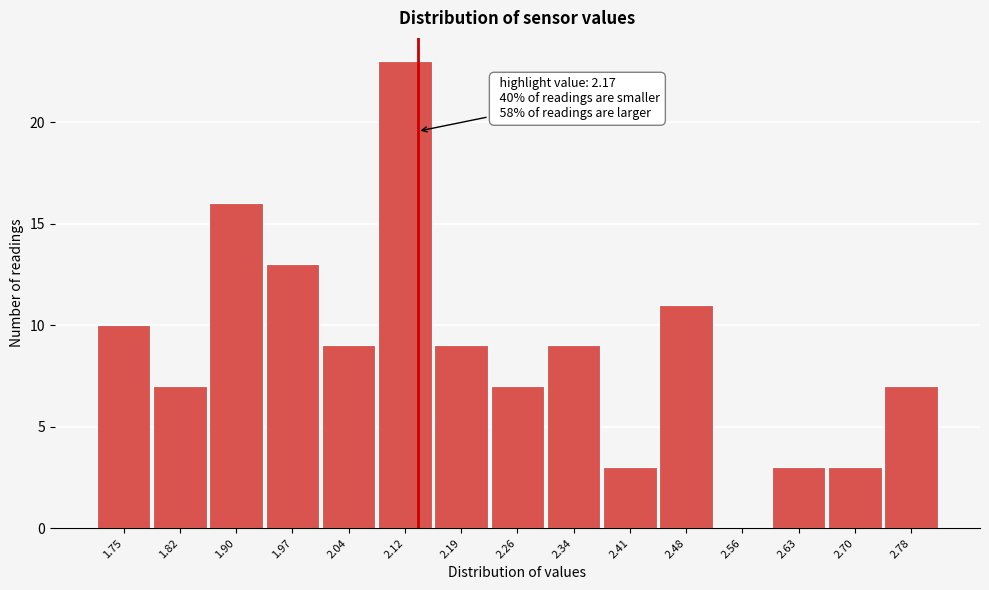

Reading left to right, transcribe all the data shown in this chart.

1.75=10	1.82=7	1.90=16	1.97=13	2.04=9	2.12=23	2.19=9	2.26=7	2.34=9	2.41=3	2.48=11	2.56=0	2.63=3	2.70=3	2.78=7